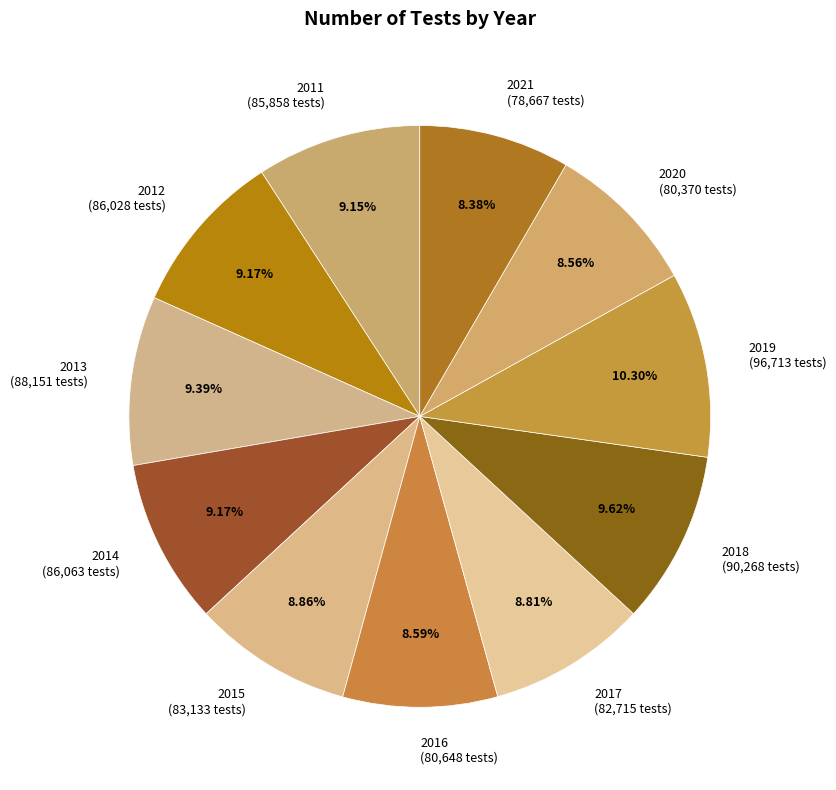

Which category has the biggest portion of the pie?

2019